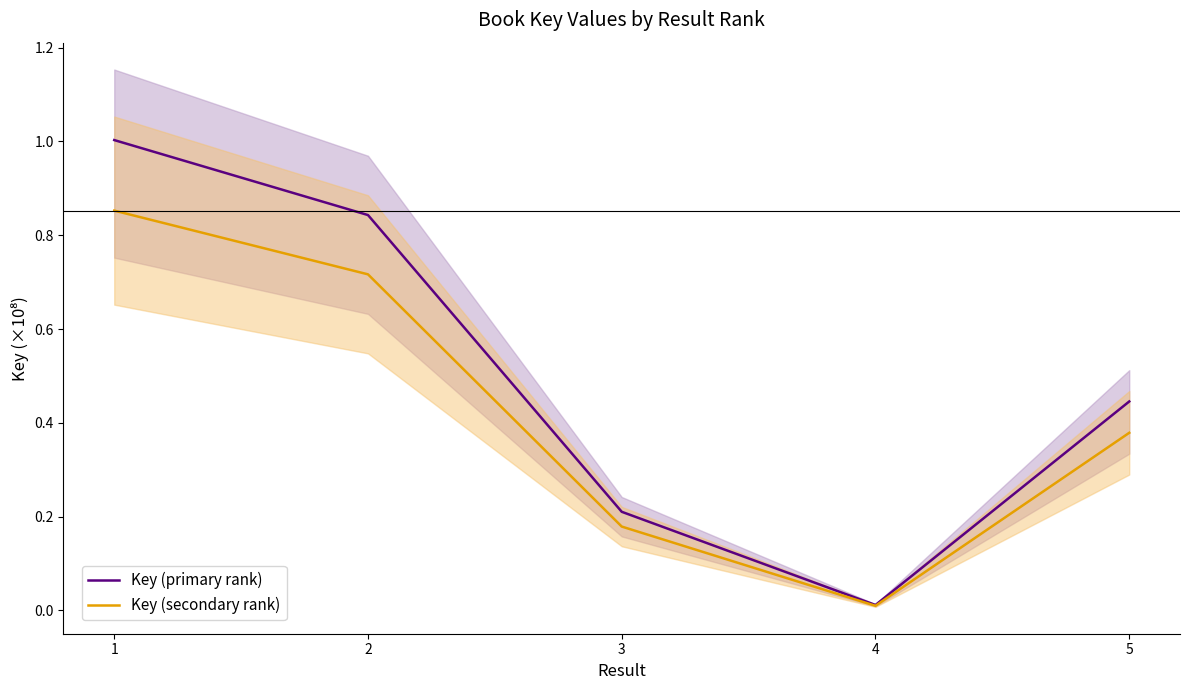

Is the value of Key (primary rank) at 4 greater than the value of Key (secondary rank) at 3?

No